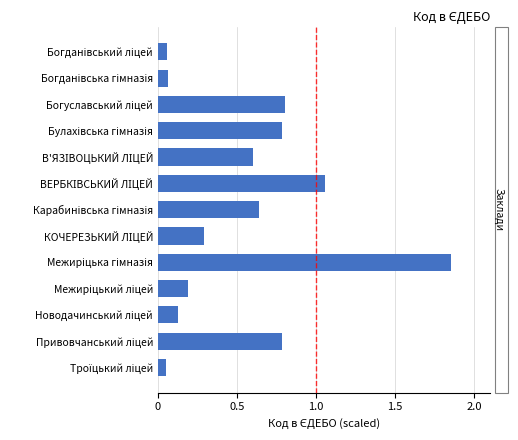

What is the sum of all values?

7.3